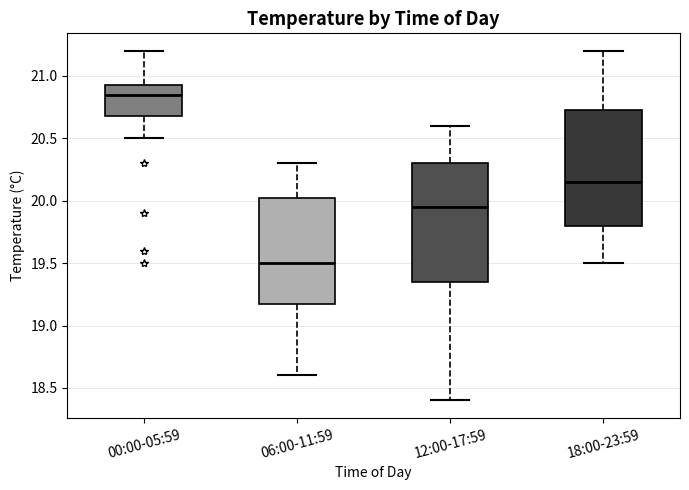

Which box has the lowest median line?

06:00-11:59